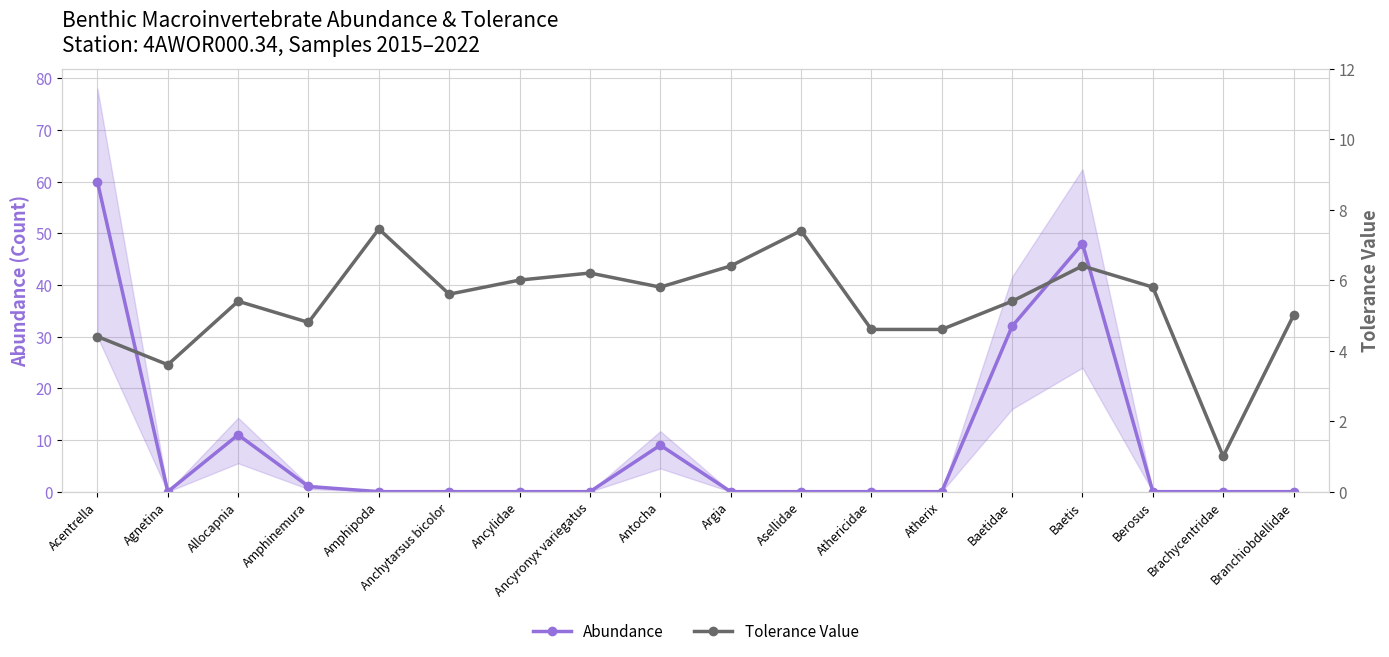

True or false: Tolerance Value has a value of 9.2 at Allocapnia.

False